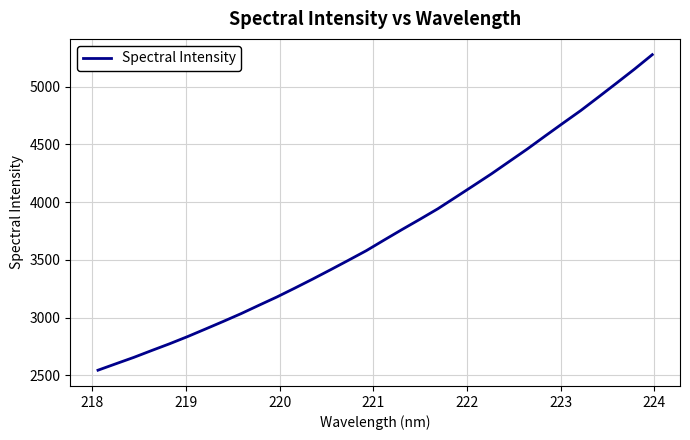

What is the maximum value shown in the chart?

5277.2